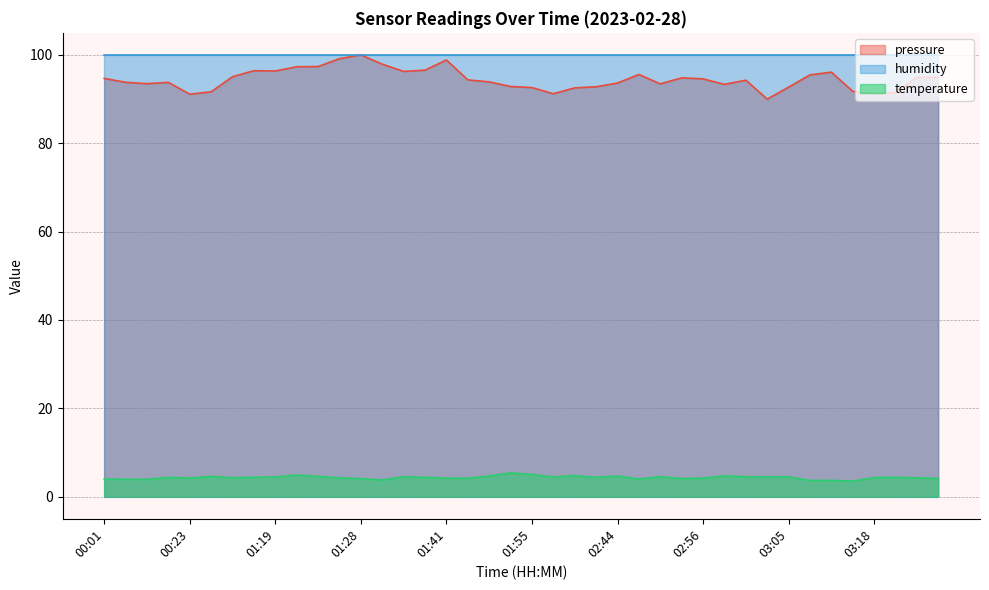

At which label does the data first exceed 4?

00:01